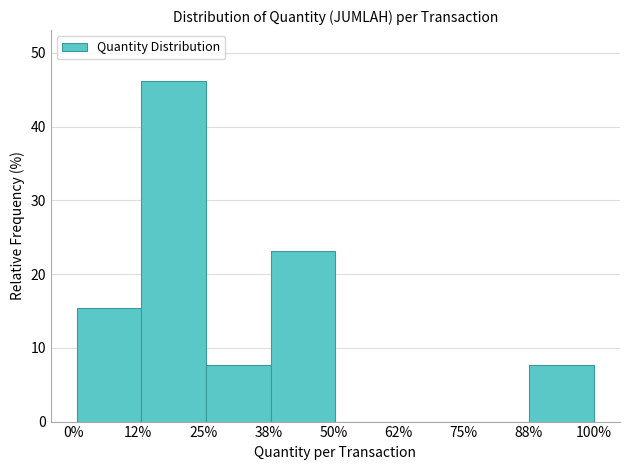

Reading left to right, extract all data points from this chart.

12%=15.4	25%=46.2	38%=7.7	50%=23.1	62%=0.0	75%=0.0	88%=0.0	100%=7.7